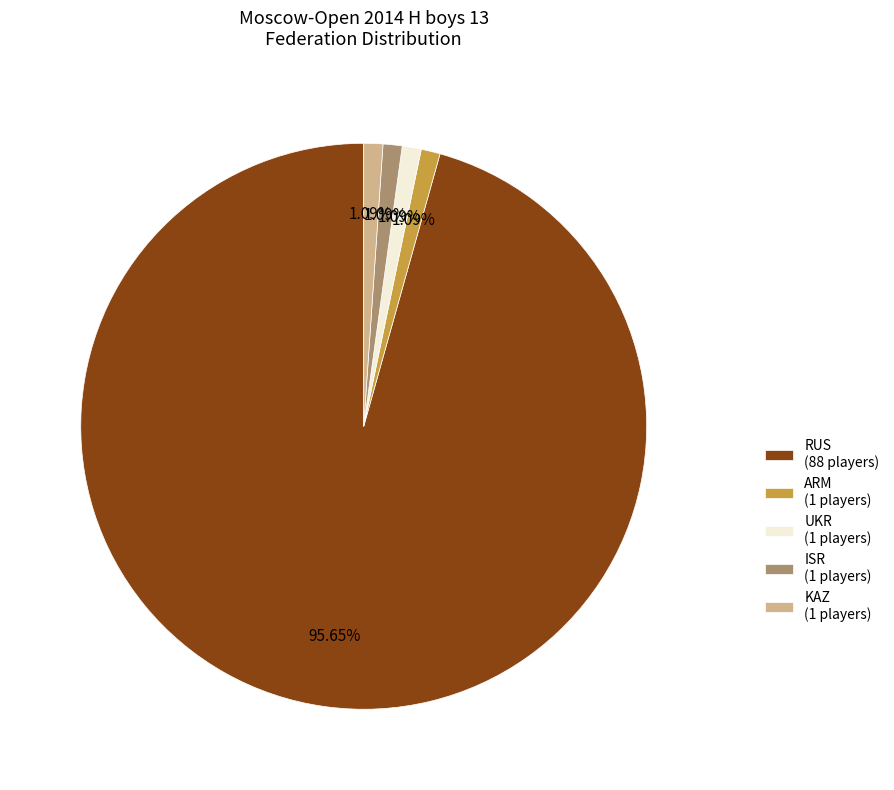

Approximately how many times larger is the value at UKR (1 players) compared to KAZ (1 players)?

1.0